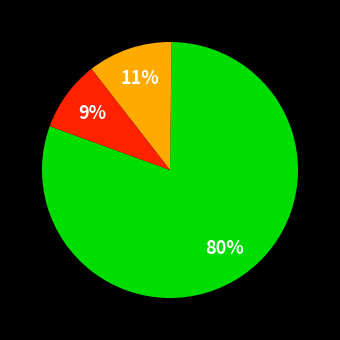

To the nearest percent, what is the difference between the largest and smallest slice percentages?

71%